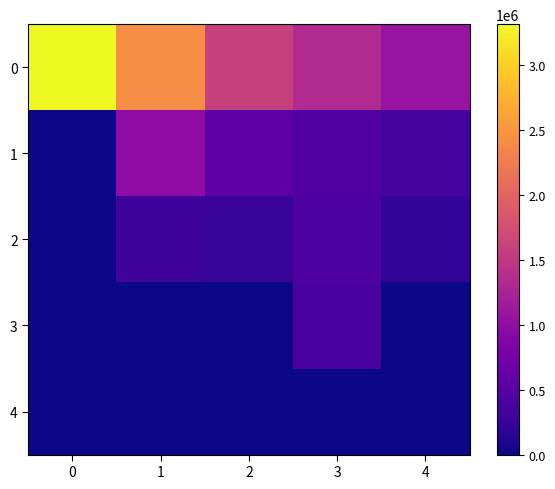

Reading left to right, what are all the values shown in this chart?

0: 0=3314000	1=2410000	2=1604000	3=1324000	4=1064000
1: 0=0	1=982000	2=549000	3=465000	4=371000
2: 0=0	1=304000	2=270000	3=439000	4=222000
3: 0=0	1=0	2=0	3=390000	4=0
4: 0=0	1=0	2=0	3=0	4=0